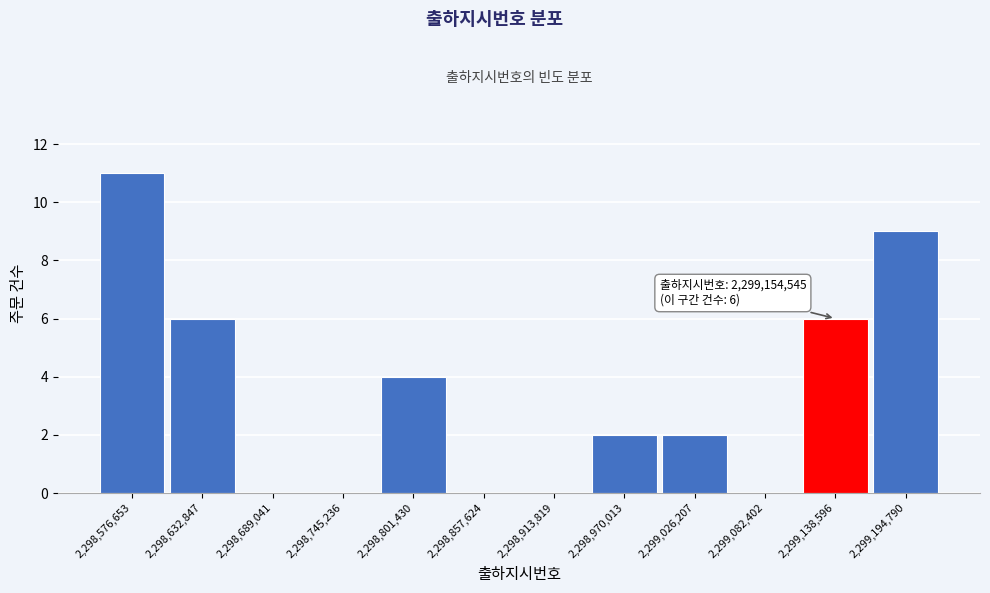

Reading right to left, transcribe all the data shown in this chart.

2,299,194,790=9	2,299,138,596=6	2,299,082,402=0	2,299,026,207=2	2,298,970,013=2	2,298,913,819=0	2,298,857,624=0	2,298,801,430=4	2,298,745,236=0	2,298,689,041=0	2,298,632,847=6	2,298,576,653=11